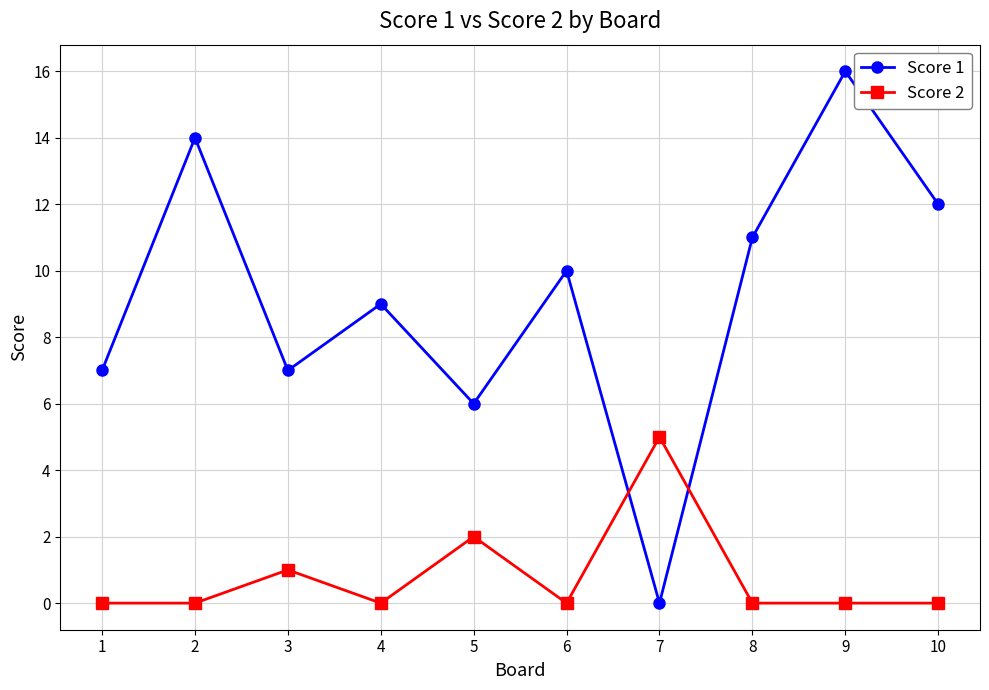

What is the difference between the maximum and minimum values in the Score 1 series?

16